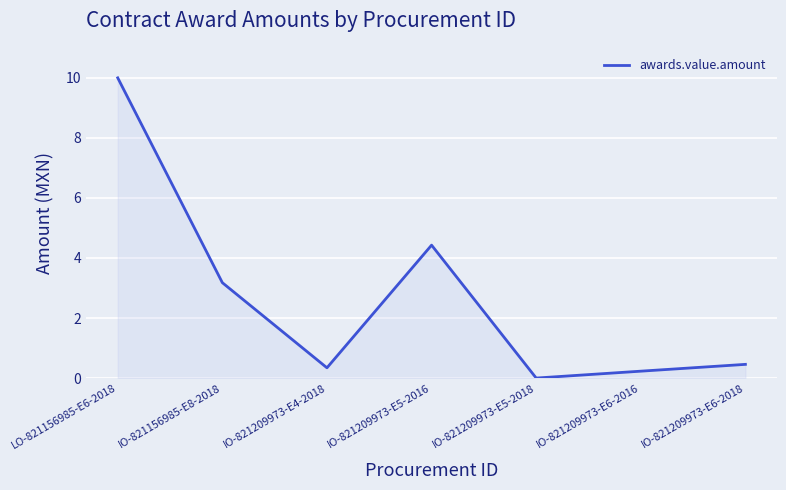

What is the change in value from IO-821209973-E4-2018 to IO-821209973-E5-2016?

+4.1